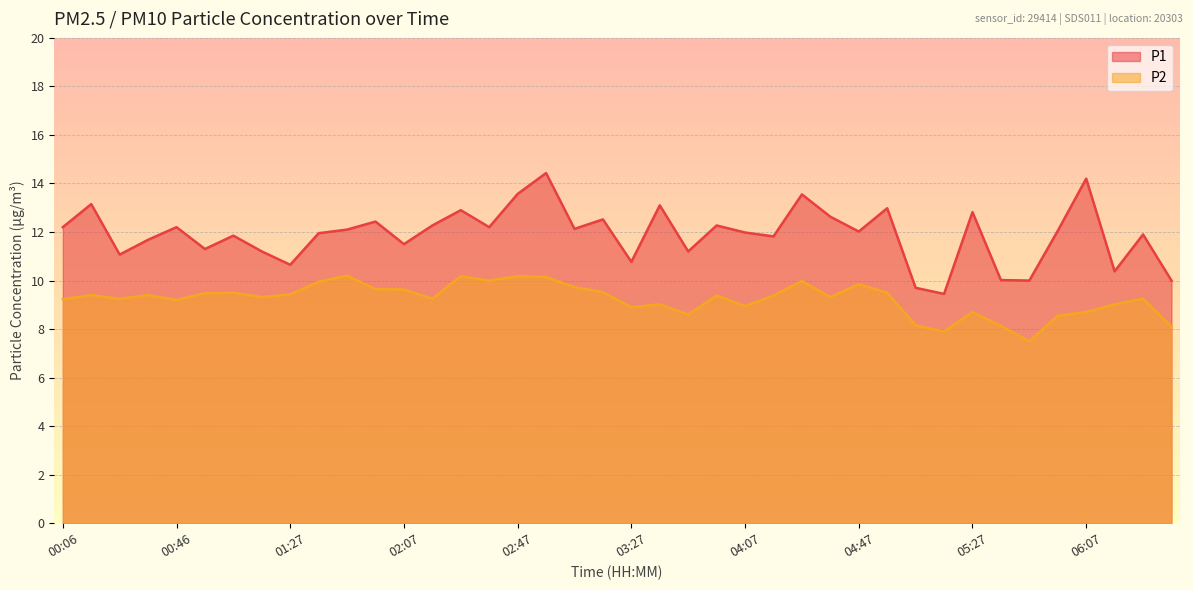

What is the value of the P2 point at the 17th from the left?

10.2